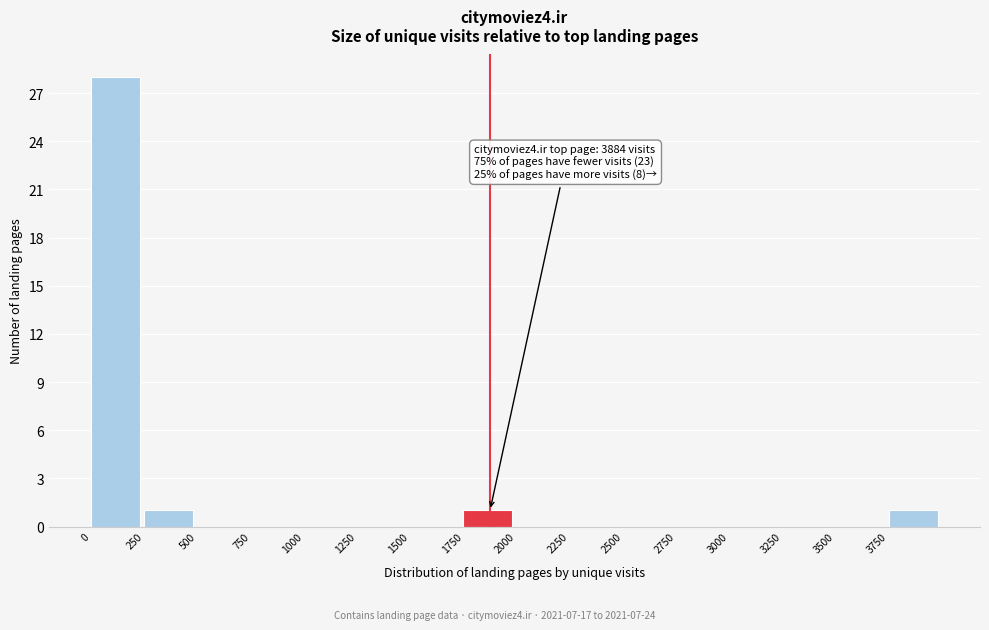

Over which range of the x-axis is the bar tallest?

0 to 250